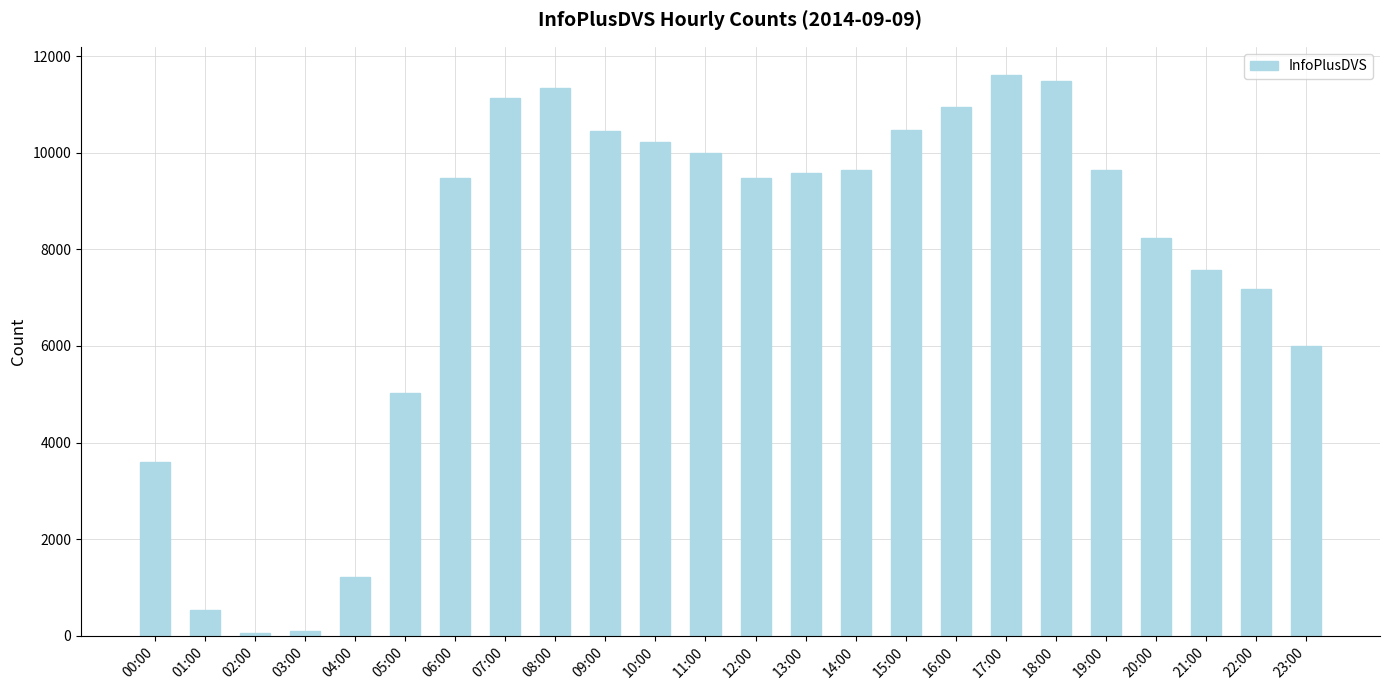

What is the difference between the second highest and second lowest values?

11377